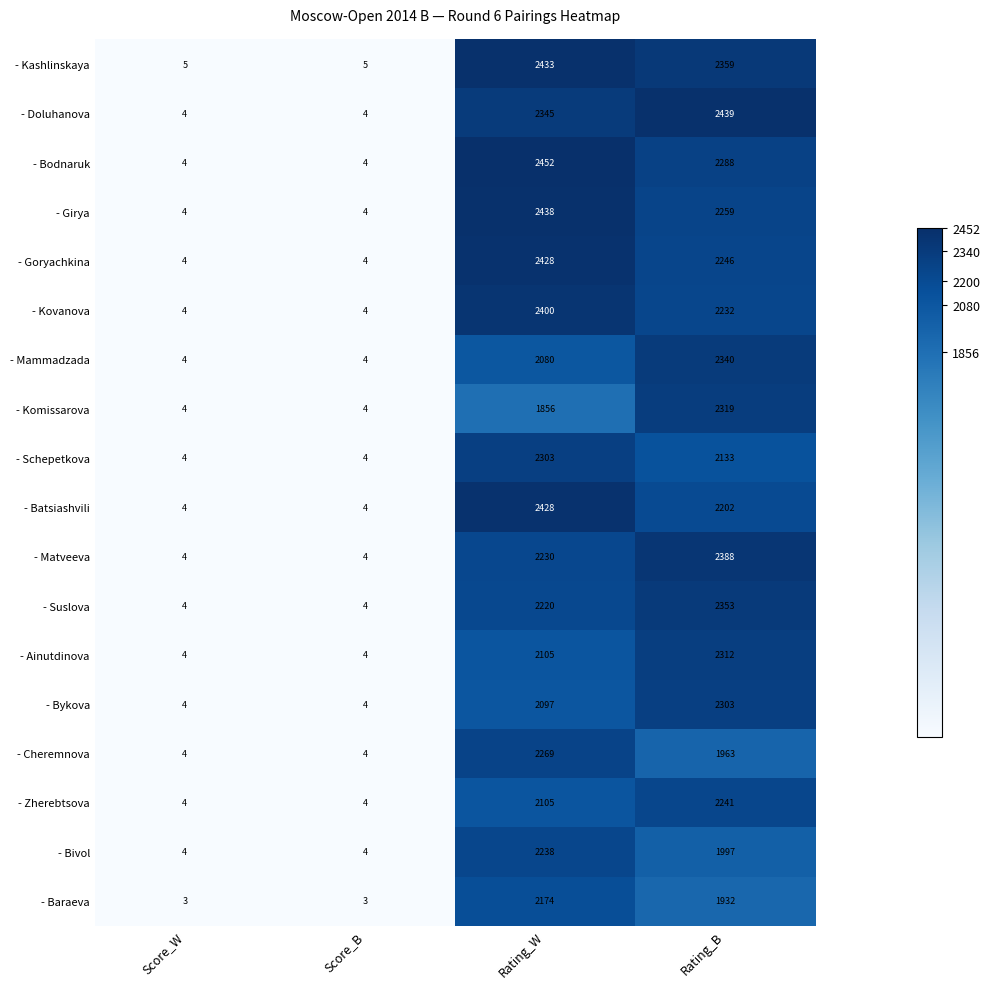

Is the value of - Batsiashvili at Rating_W greater than the value of - Kashlinskaya at Rating_W?

No